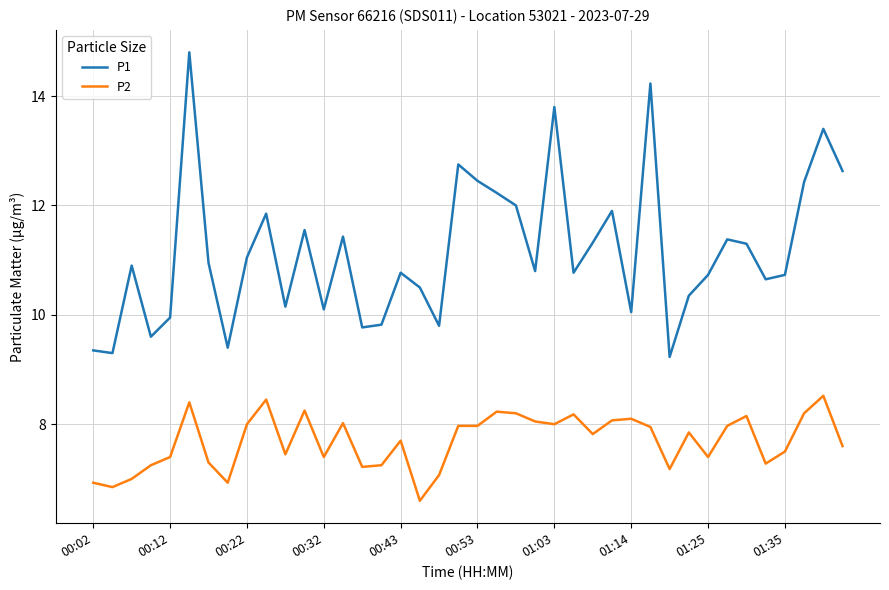

True or false: P1 and P2 cross at least once.

False